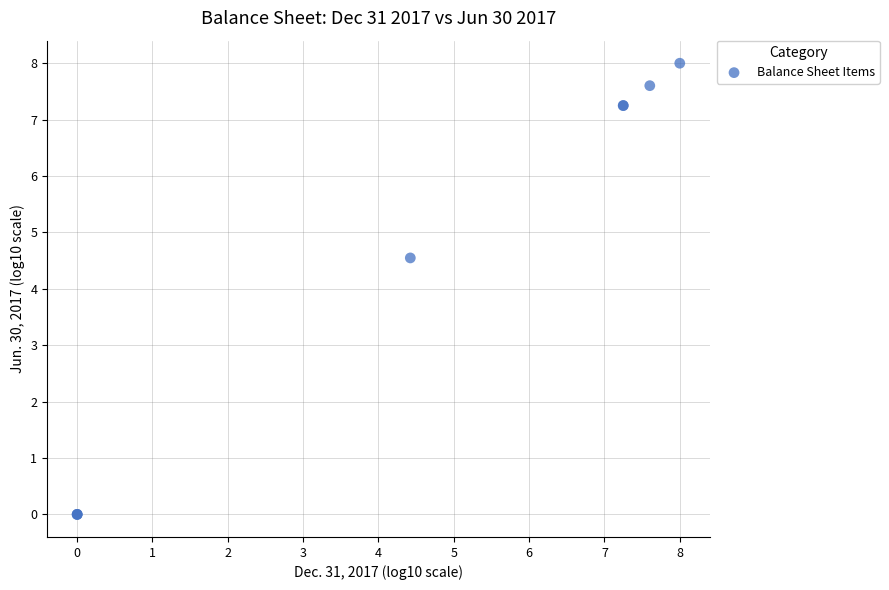

What Y value in the scatter plot is closest to 4?

4.5